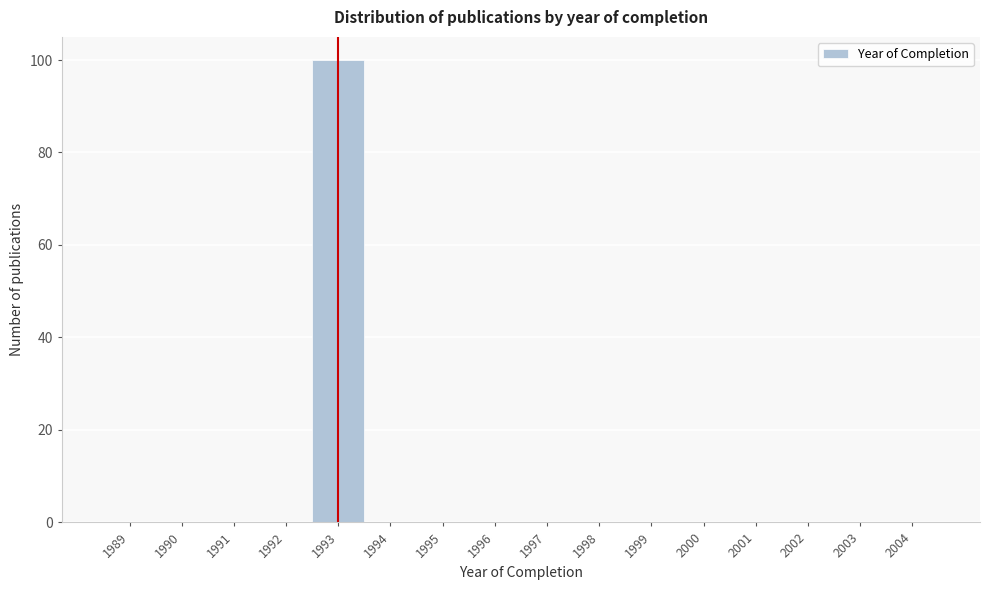

How tall is the bar that spans 1992.5 to 1993.5 on the x-axis? The values are not printed on the chart, so give them approximately, as read against the axis.

100